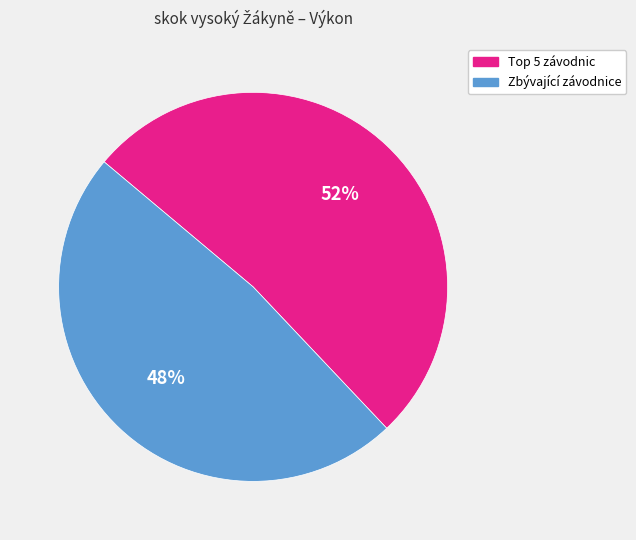

To the nearest percent, what is the difference between the largest and smallest slice percentages?

4%